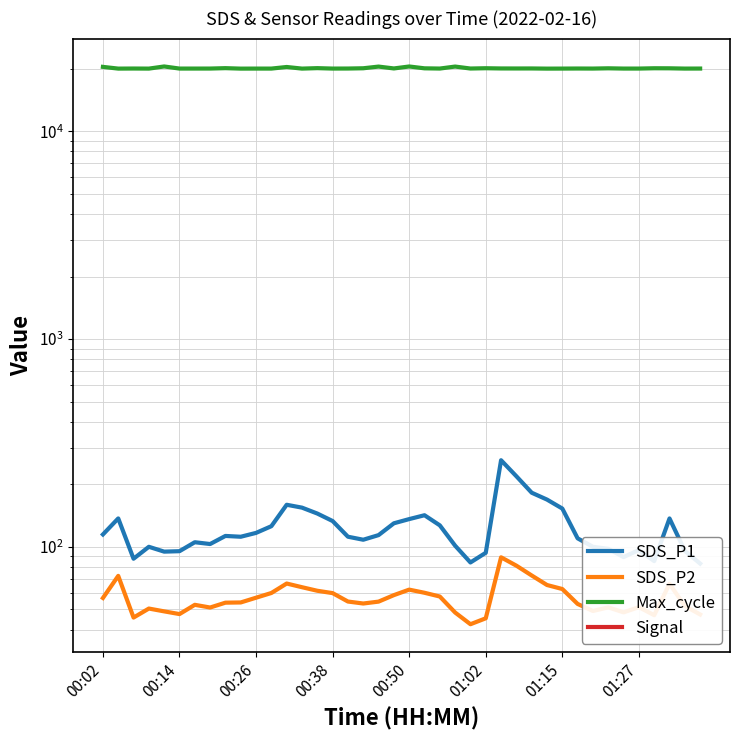

What is the minimum value for SDS_P1?

83.1